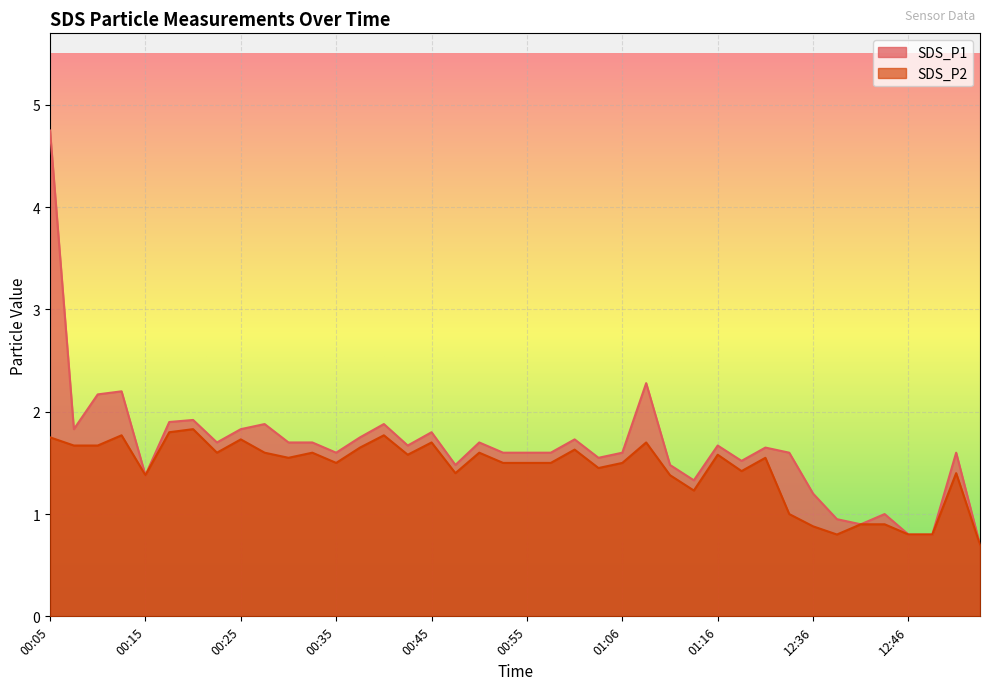

True or false: SDS_P2 and SDS_P1 intersect in this chart.

False